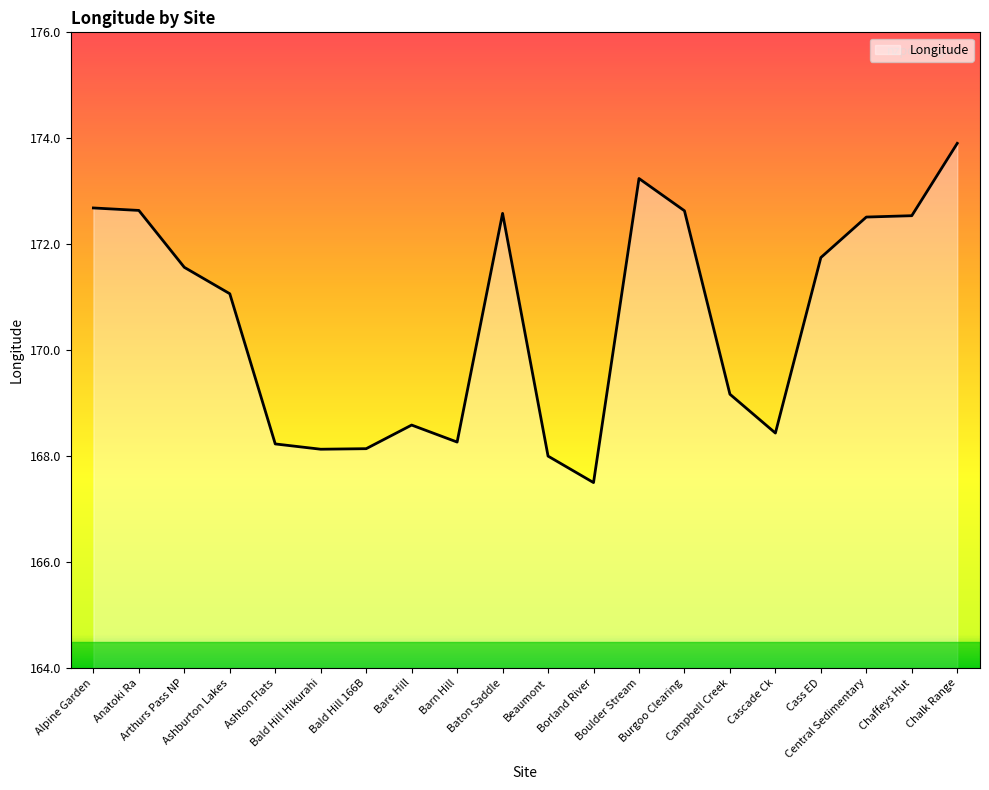

What is the difference between the maximum and minimum values?

6.4